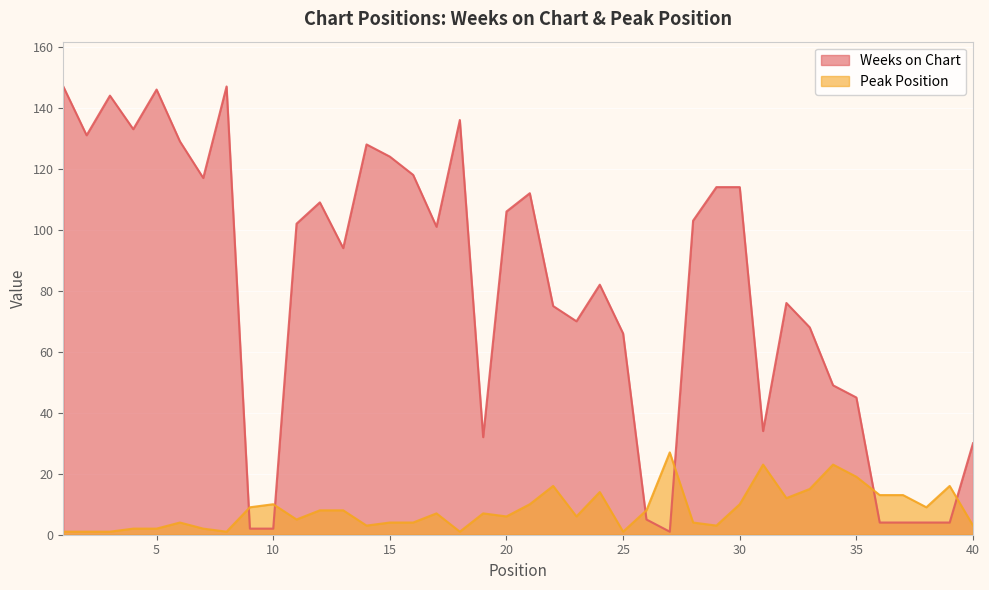

True or false: Weeks on Chart and Peak Position cross at least once.

True